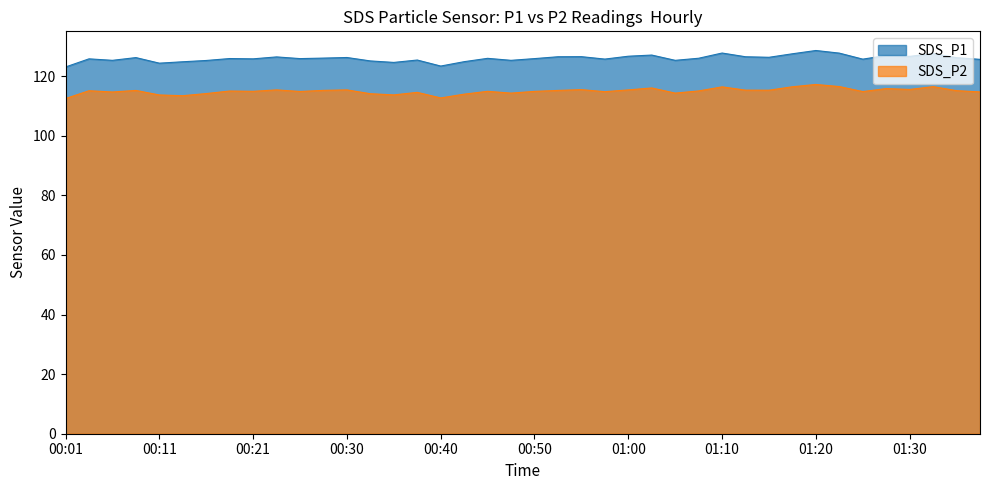

What is the difference between the SDS_P1 values at 01:37 and 00:33?

0.5